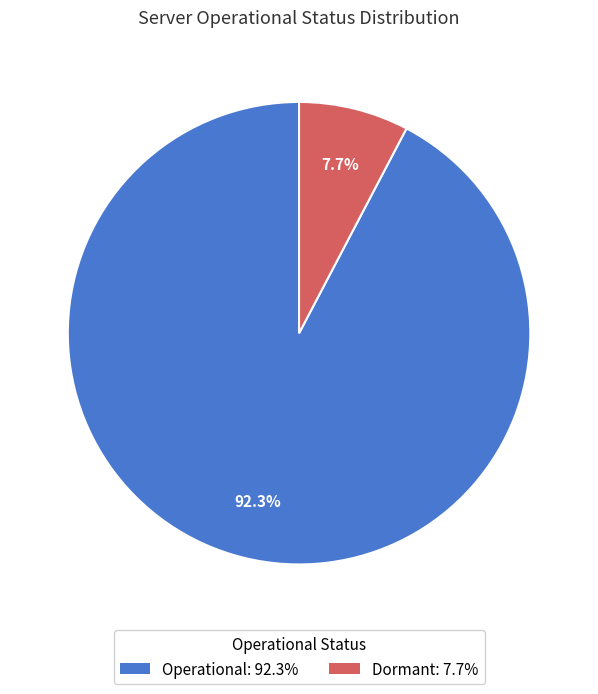

Does Dormant represent more than half of the total?

No